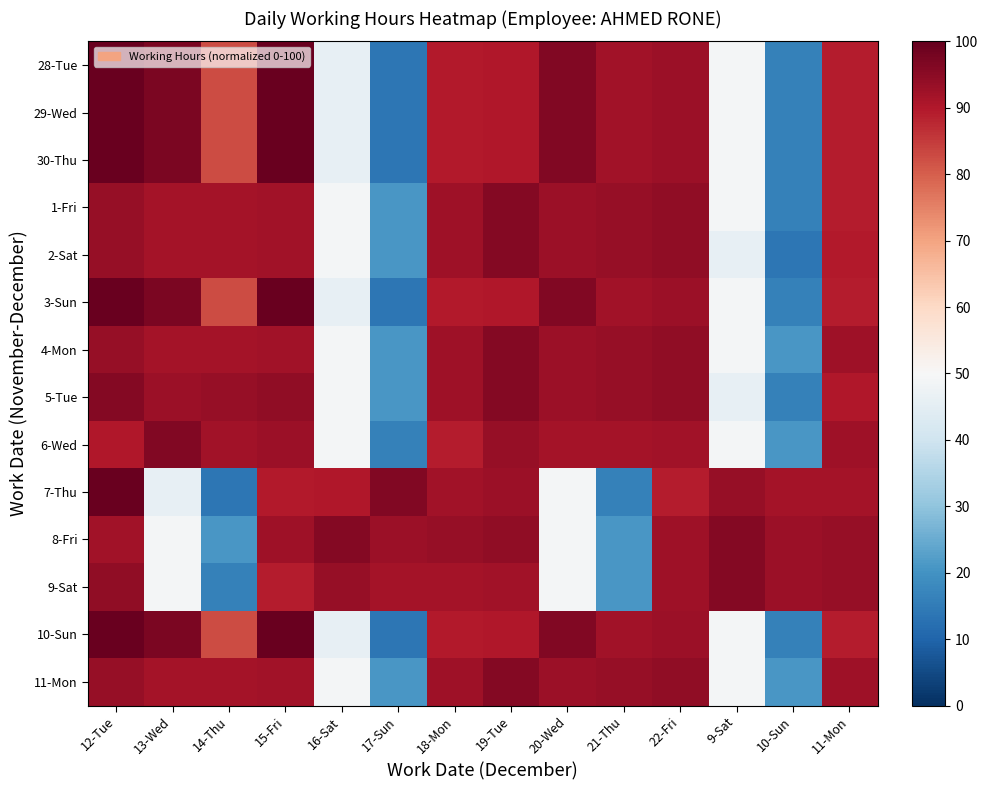

What is the total value across all series at 19-Tue?

1301.9